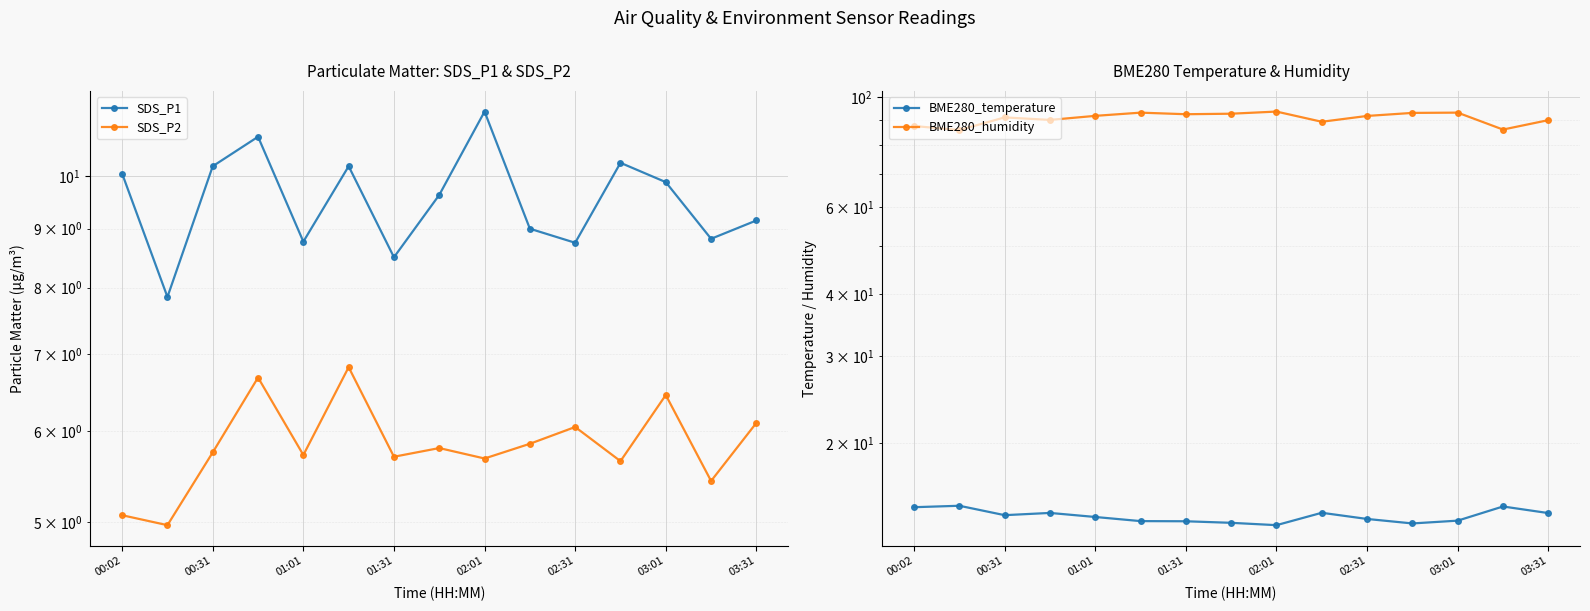

Between 00:31 and 14, which is larger?

14